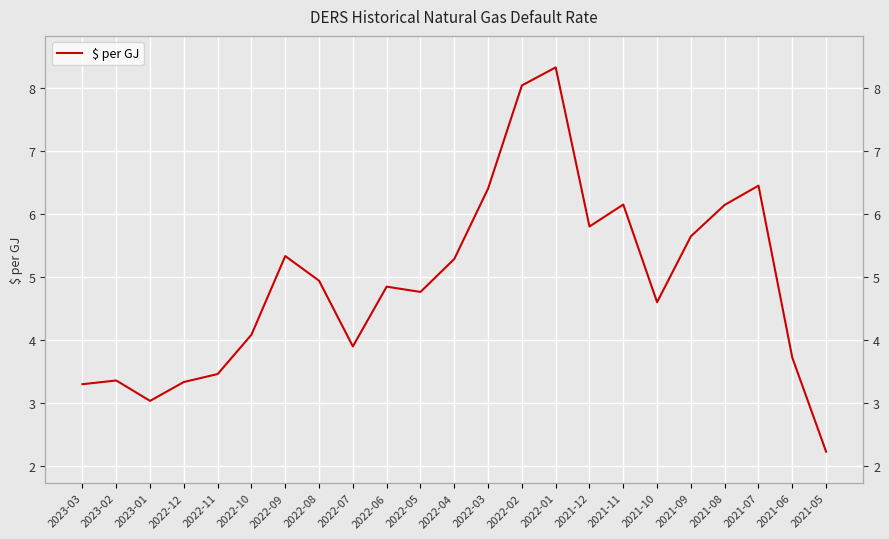

What is the difference between the maximum and second lowest values?

5.3